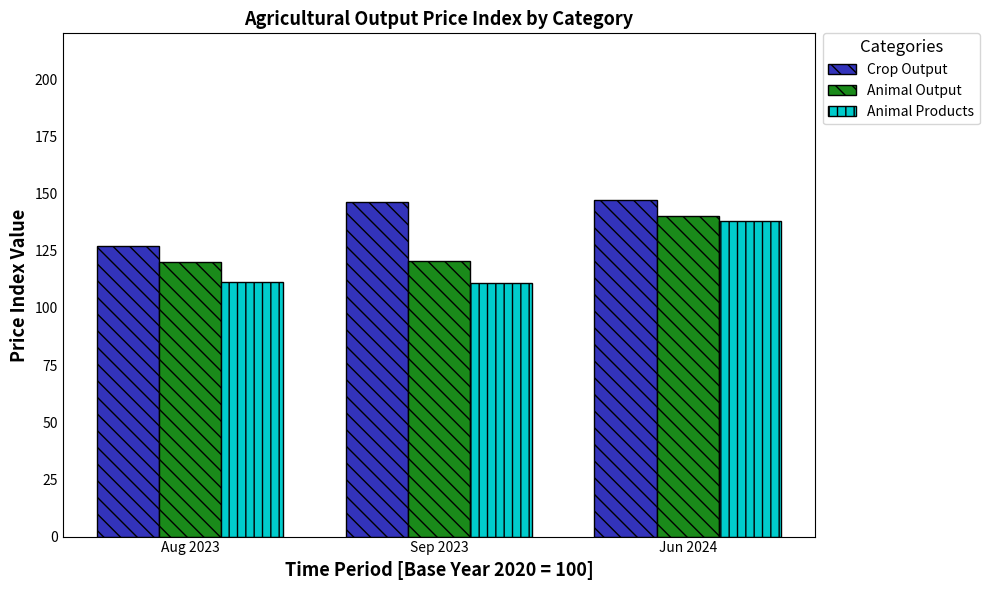

What is the highest value of the Crop Output series?

147.3